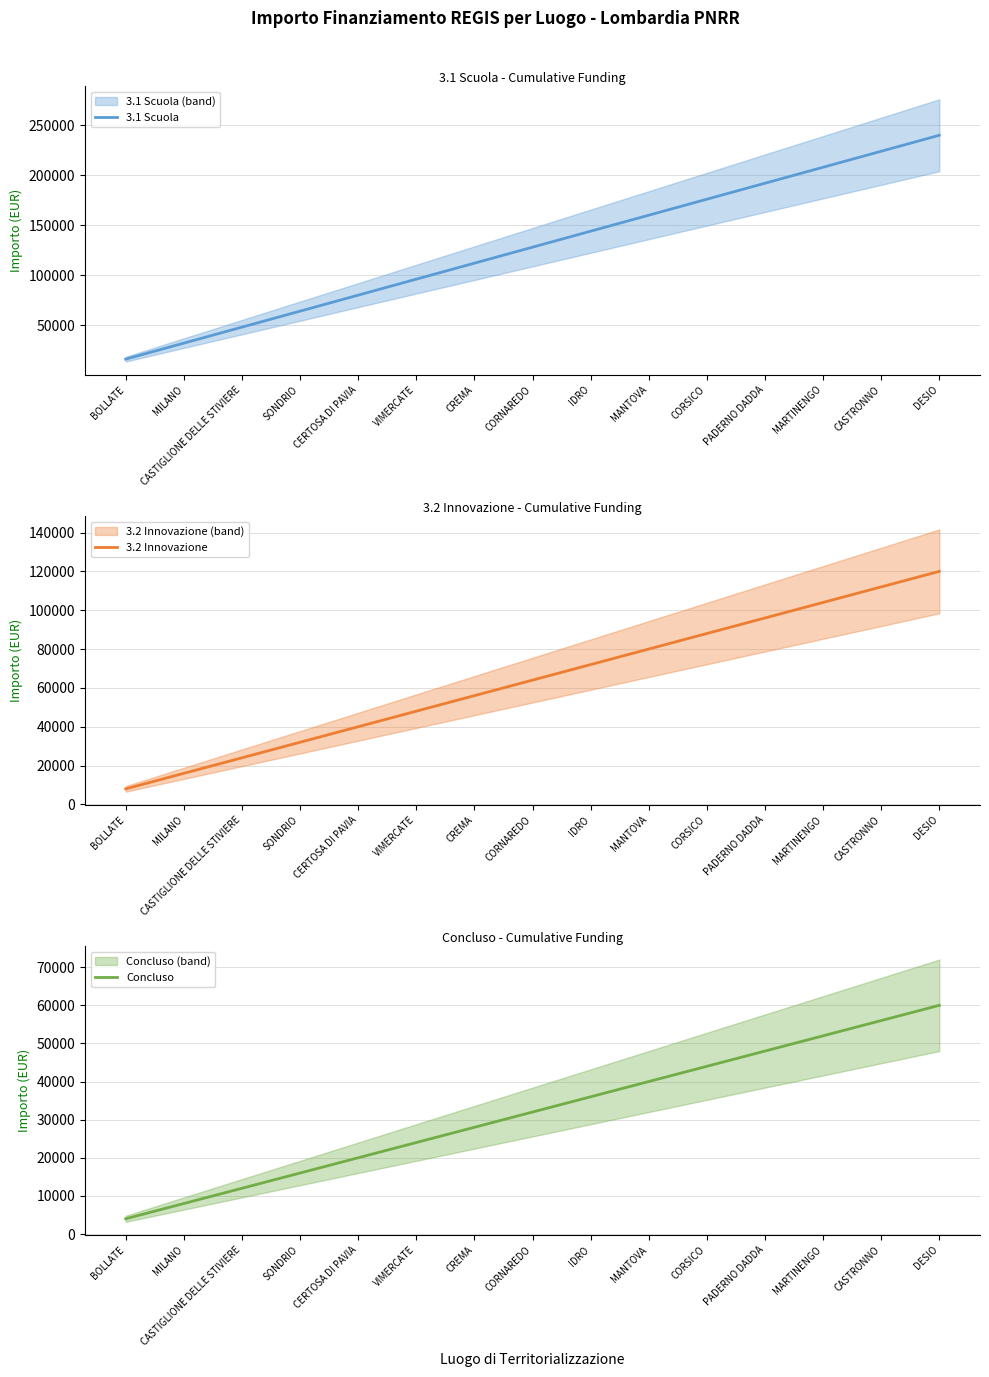

What is the label of the 4th point from the right?

PADERNO DADDA